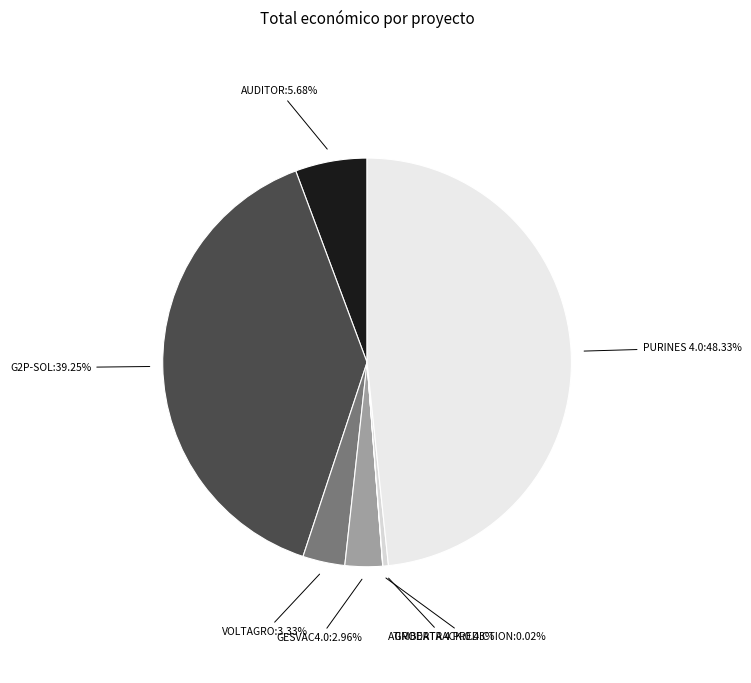

Count the number of slices in the pie.

7